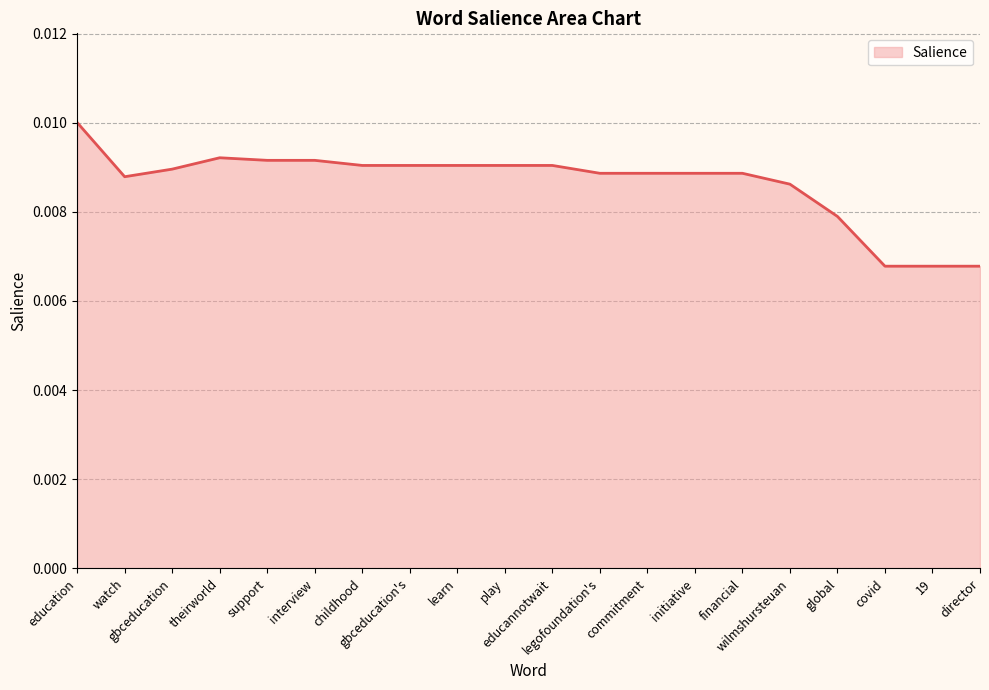

True or false: the data shows 0.0 at financial.

False